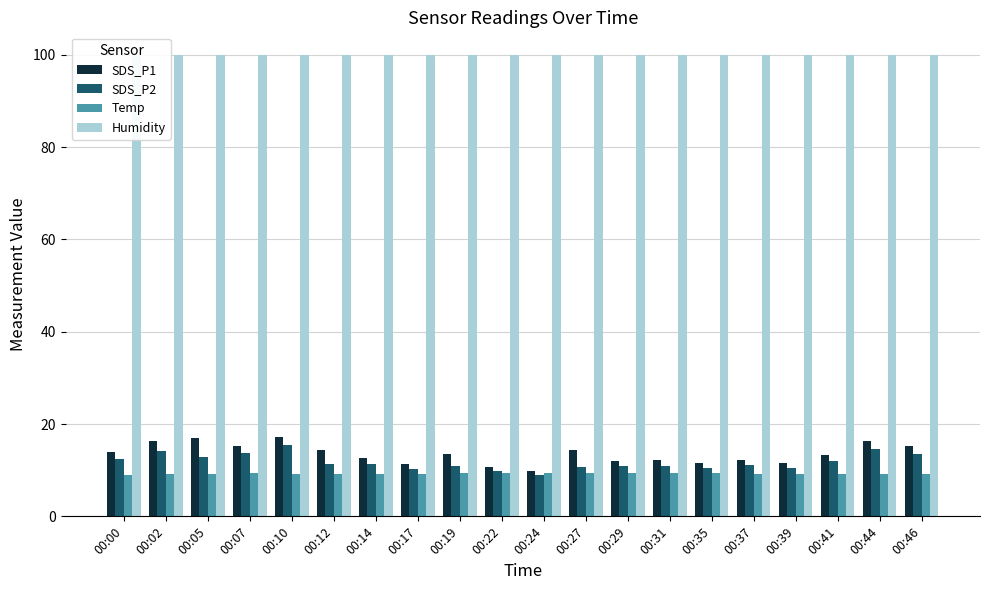

What is the sum of the SDS_P1 values at 00:10 and 00:19?

30.8